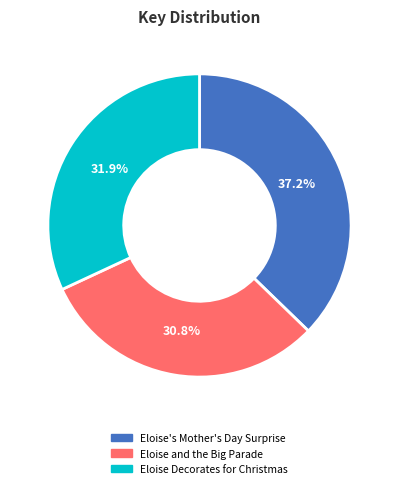

Is Eloise's Mother's Day Surprise the majority of the pie?

No